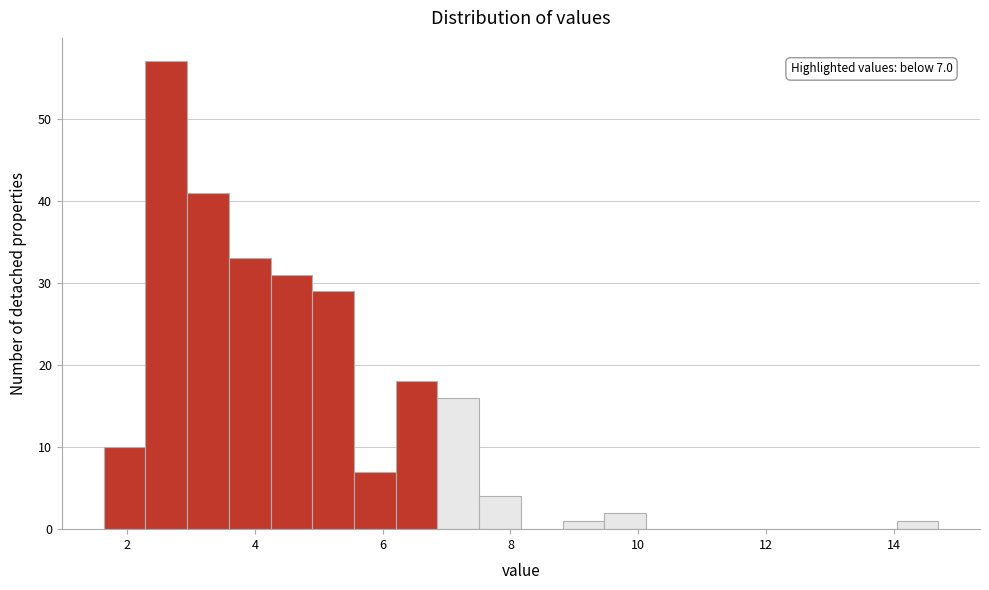

Read against the x-axis, roughly where is the centre of the tallest bar?

2.6